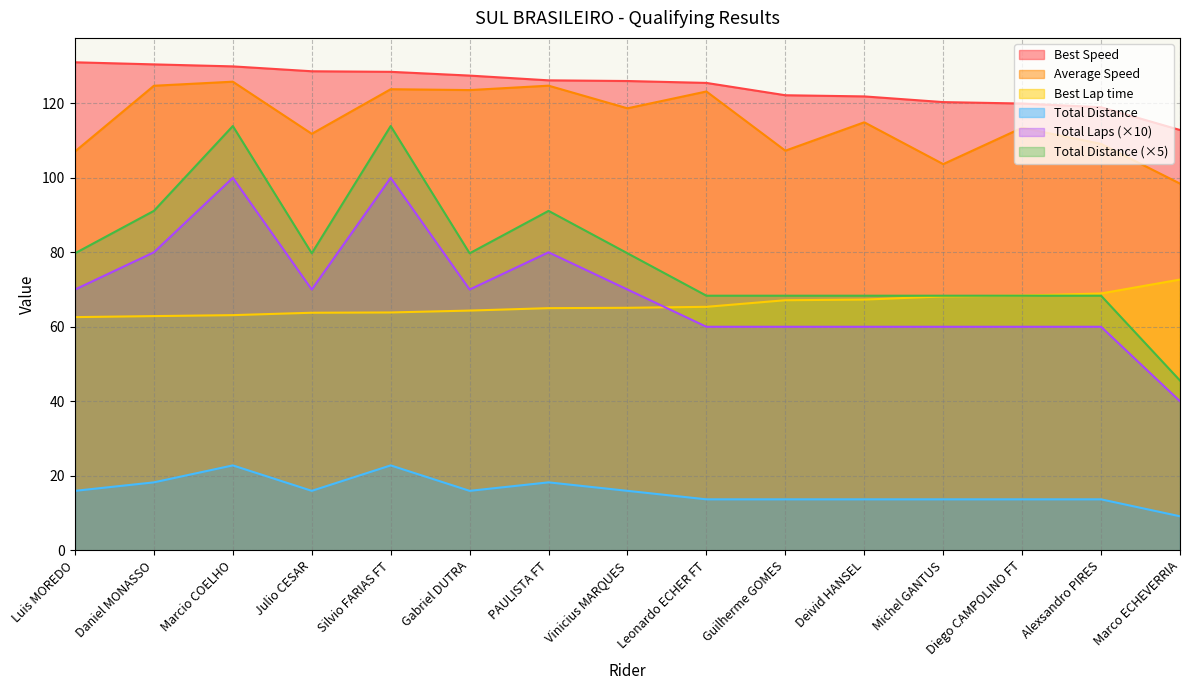

The value of Best Speed at Gabriel DUTRA is 55.9. True or false?

False